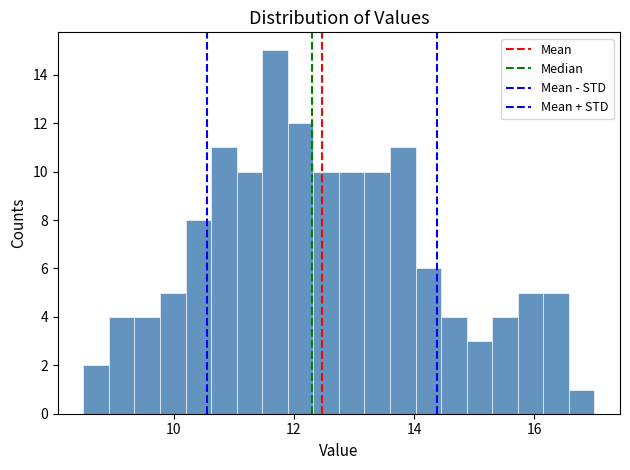

Read against the x-axis, roughly where is the centre of the tallest bar?

11.6